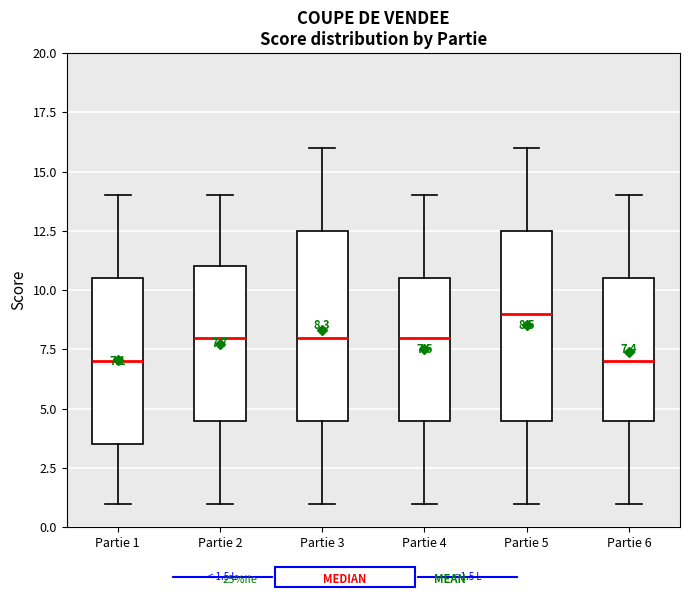

Which box has the highest median line?

Partie 5